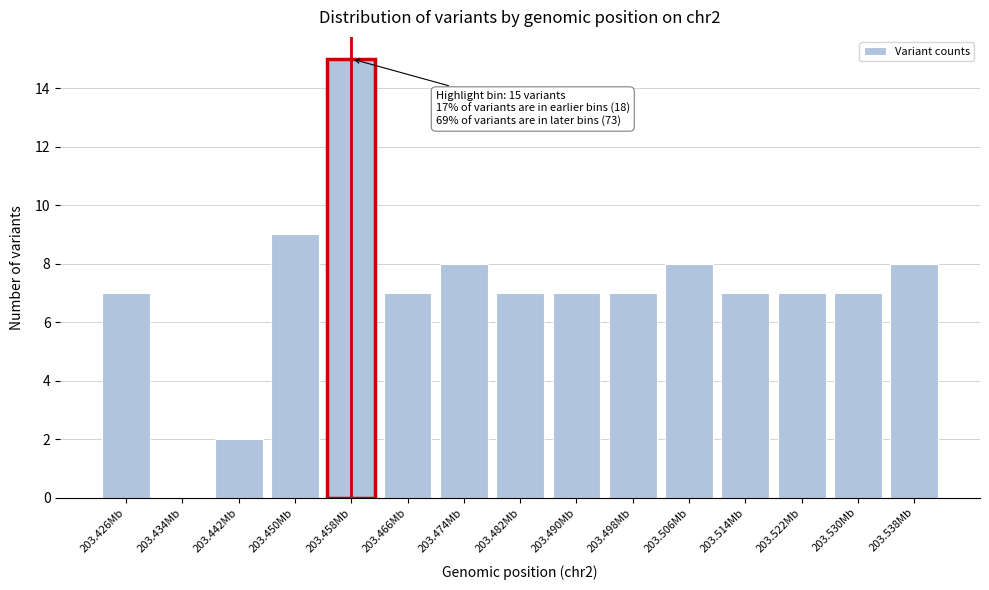

Reading right to left, what are all the values shown in this chart?

203.538Mb=8	203.530Mb=7	203.522Mb=7	203.514Mb=7	203.506Mb=8	203.498Mb=7	203.490Mb=7	203.482Mb=7	203.474Mb=8	203.466Mb=7	203.458Mb=15	203.450Mb=9	203.442Mb=2	203.434Mb=0	203.426Mb=7